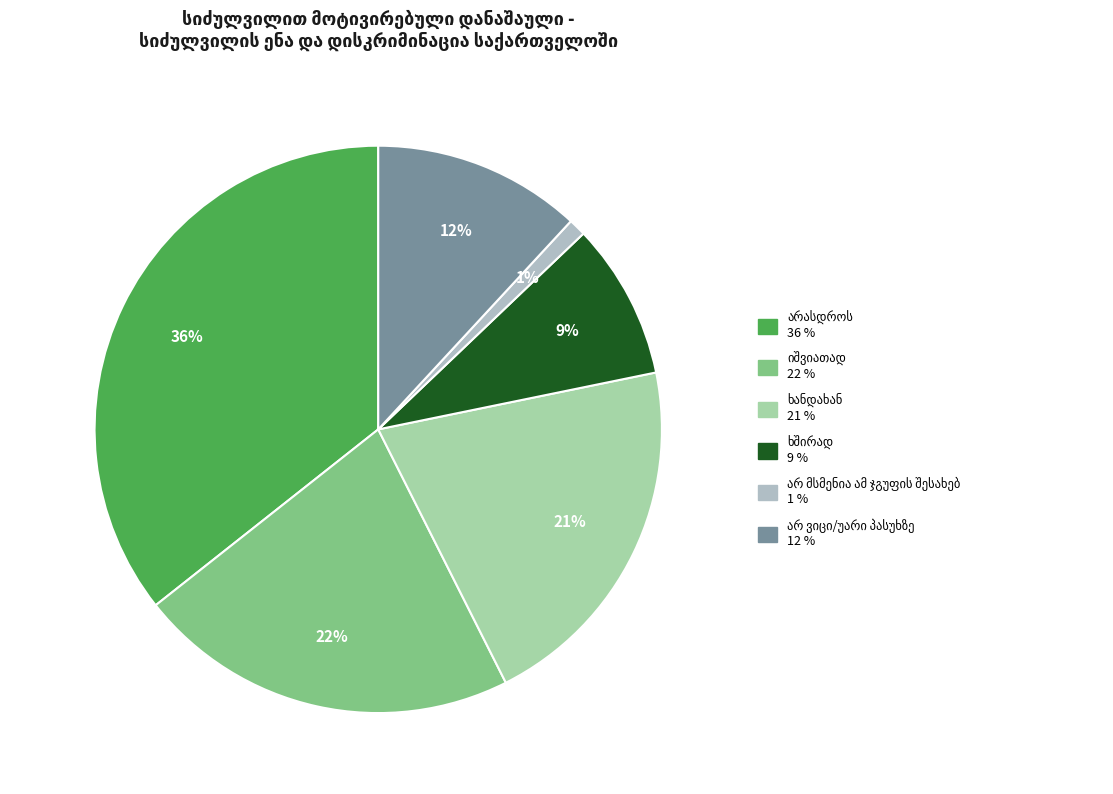

True or false: არ ვიცი/უარი პასუხზე accounts for 12% of the total.

True